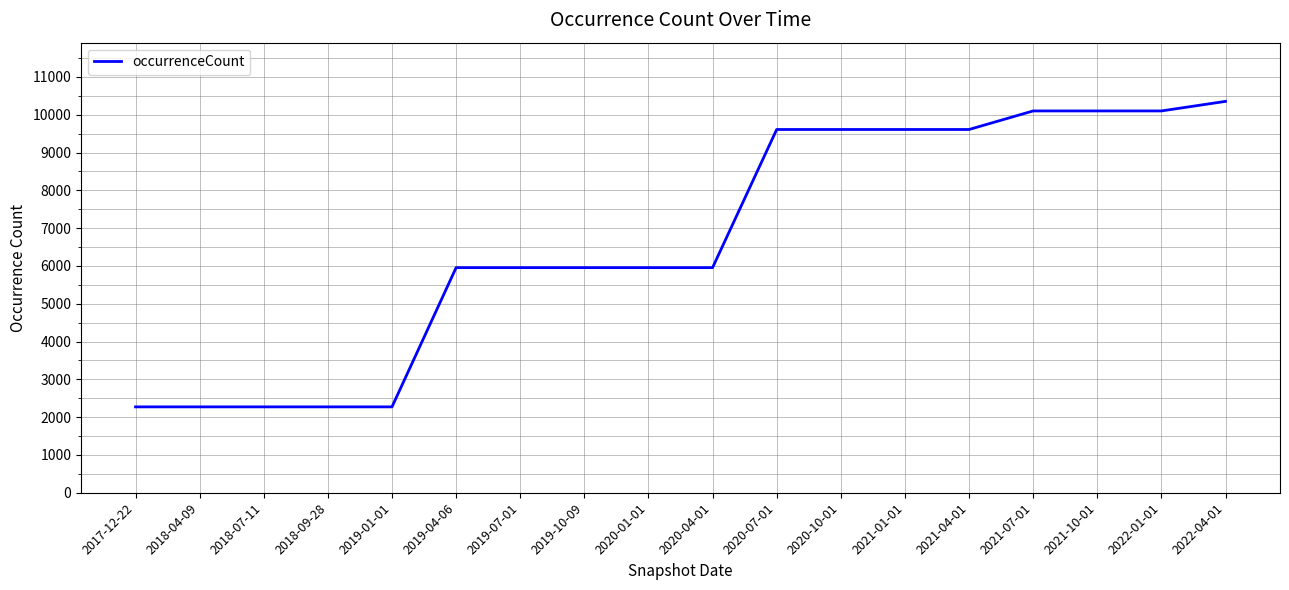

True or false: the data shows 9700 at 2019-10-09.

False